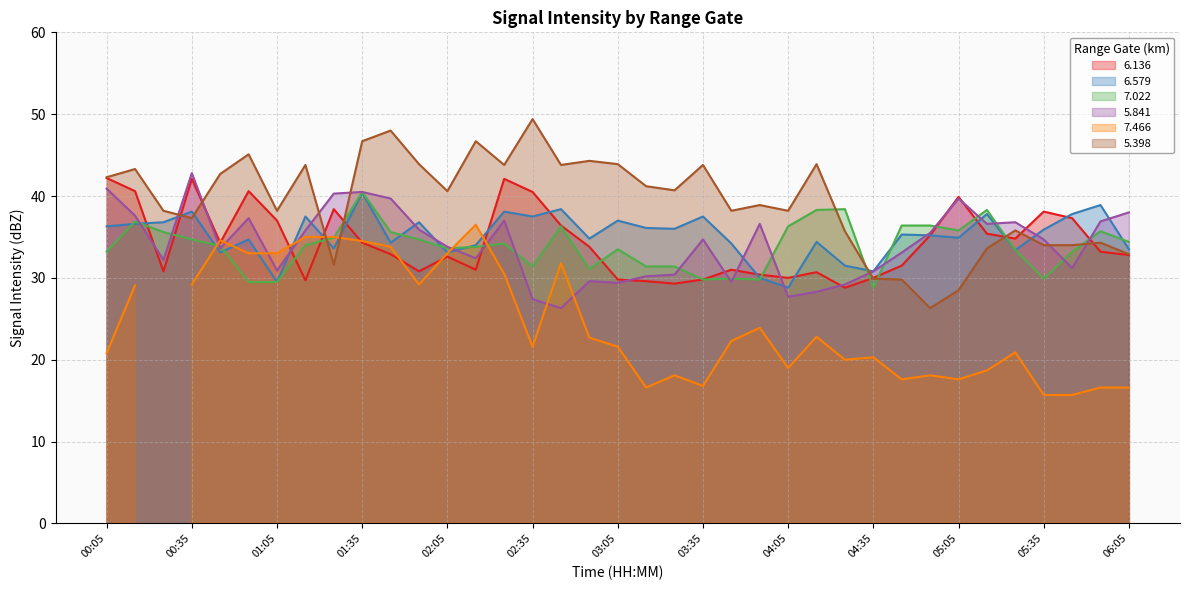

What is the sum of all 6.136 values?

1267.7